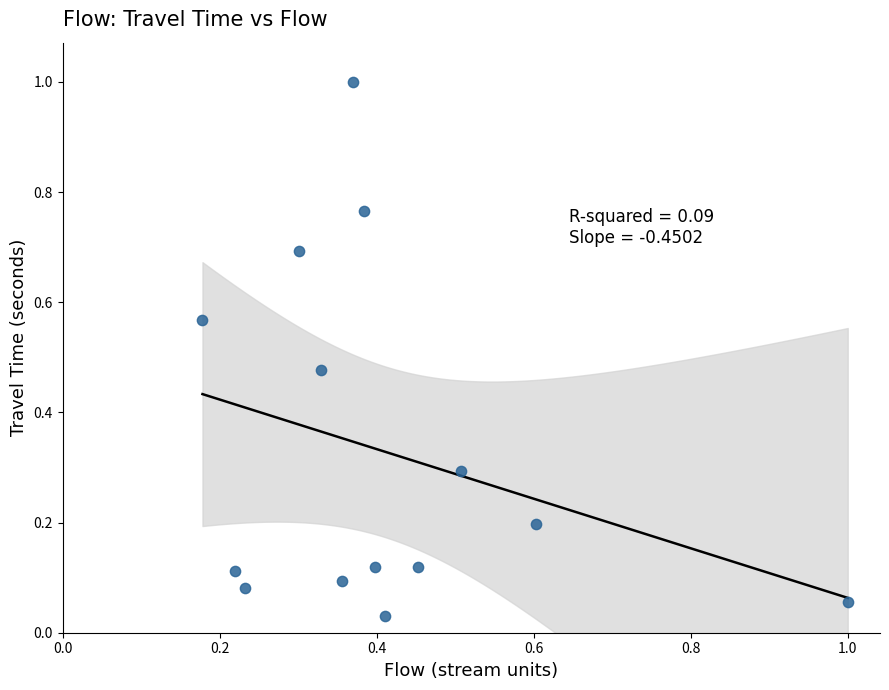

What is the range of Y values (max minus min)?

1.0